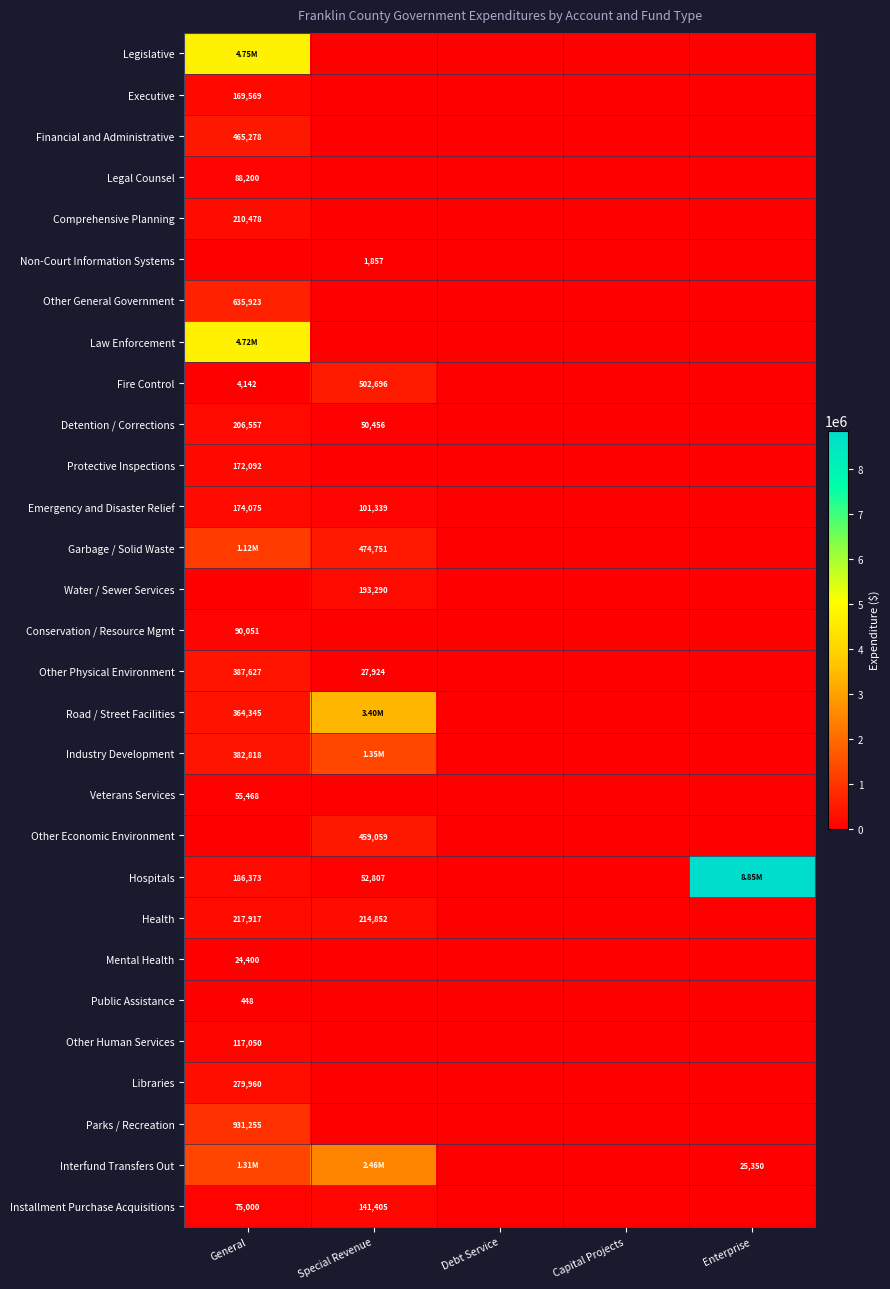

What is the difference between the Fire Control values at General and Special Revenue?

498554